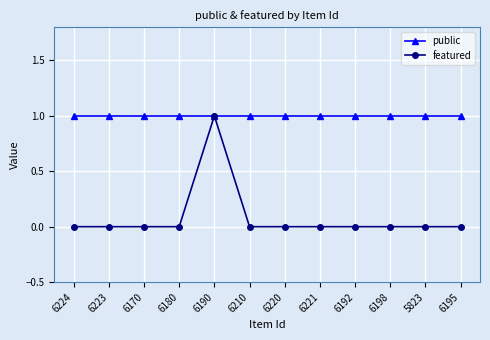

Which series has the widest spread of values?

featured